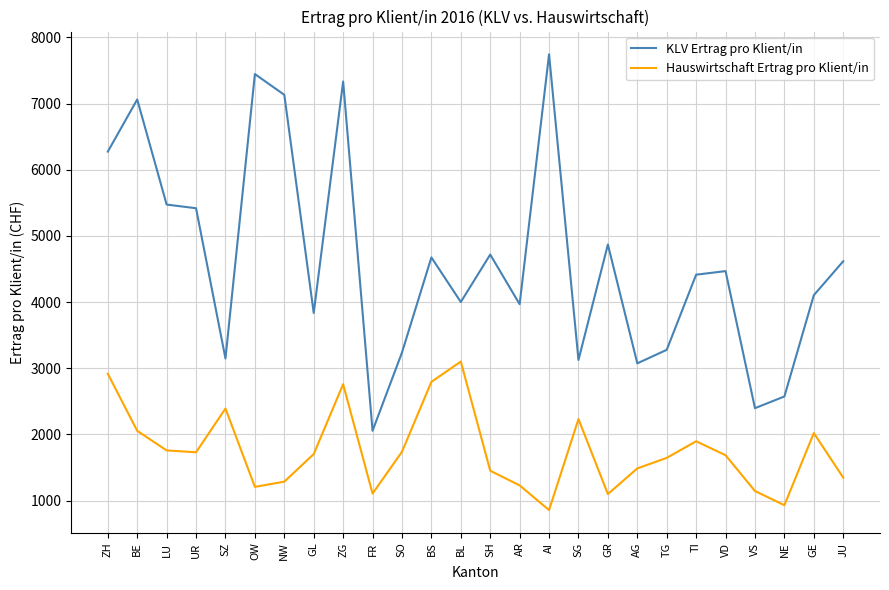

Which series has the largest total across all categories?

KLV Ertrag pro Klient/in